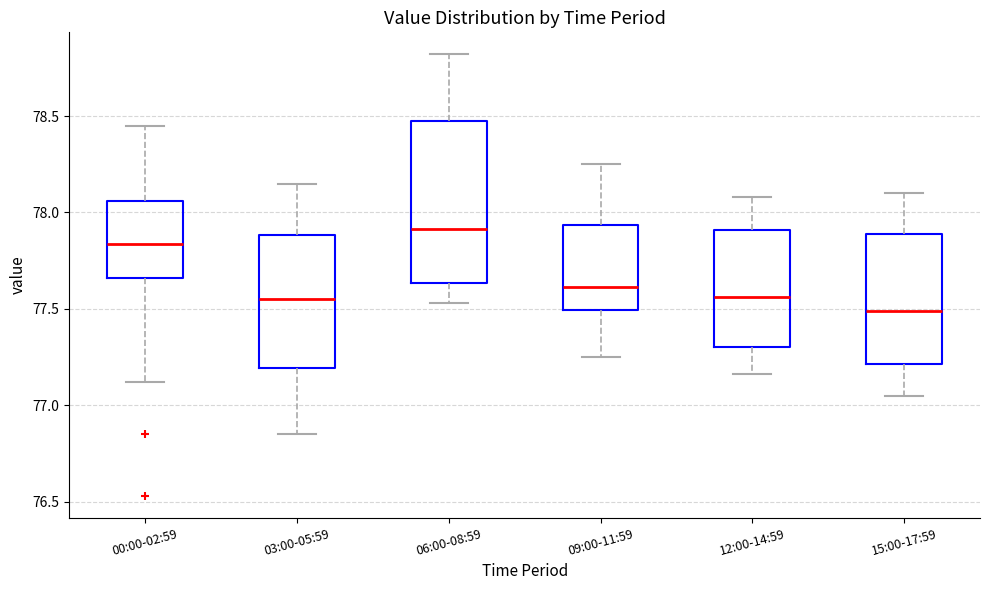

Reading left to right, transcribe this box plot: for each box, give where its median line is, the range the box spans, and where its two whiskers end, as read against the y-axis. The values are not printed on the chart, so give them approximately, as read against the axis.

00:00-02:59: median 77.85, box 77.65 to 78.05, whiskers 77.10 to 78.45
03:00-05:59: median 77.55, box 77.20 to 77.90, whiskers 76.85 to 78.15
06:00-08:59: median 77.90, box 77.65 to 78.50, whiskers 77.55 to 78.80
09:00-11:59: median 77.60, box 77.50 to 77.95, whiskers 77.25 to 78.25
12:00-14:59: median 77.55, box 77.30 to 77.90, whiskers 77.15 to 78.10
15:00-17:59: median 77.50, box 77.20 to 77.90, whiskers 77.05 to 78.10